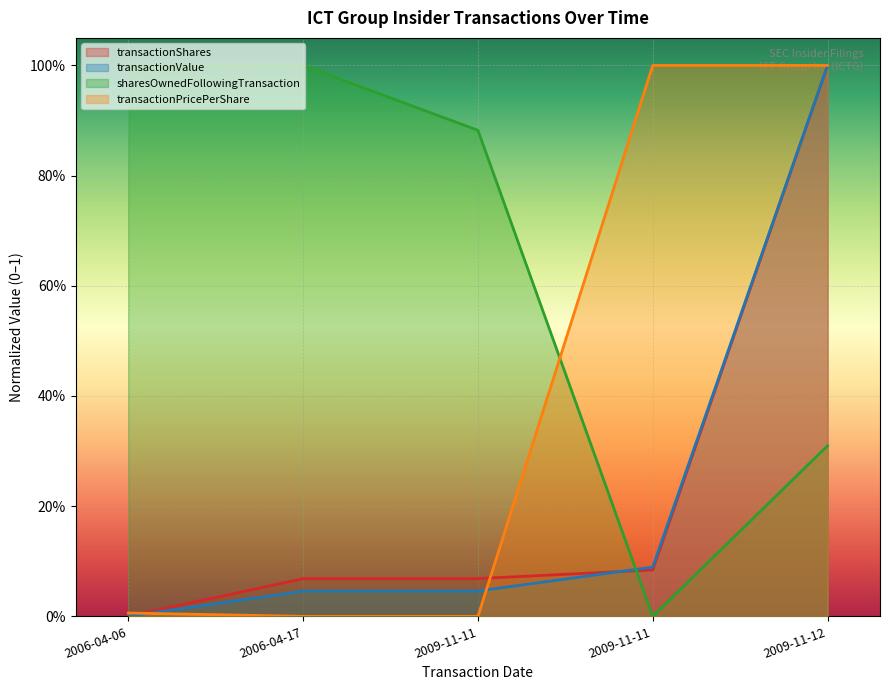

Which category has the lowest value across all series?

2006-04-06